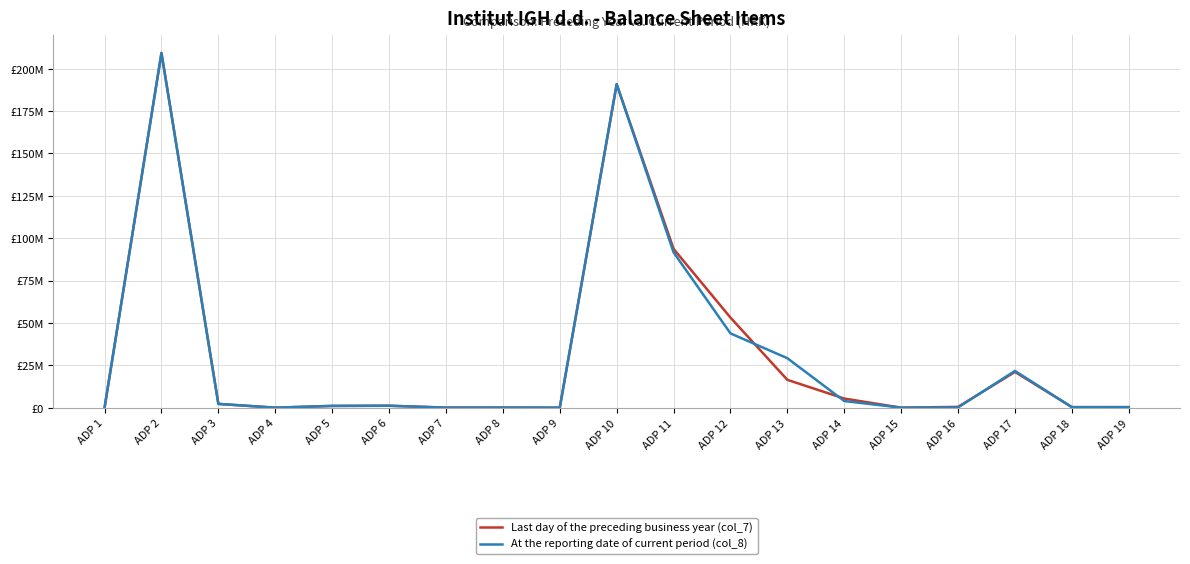

Is this an area chart (filled region under the line)?

No